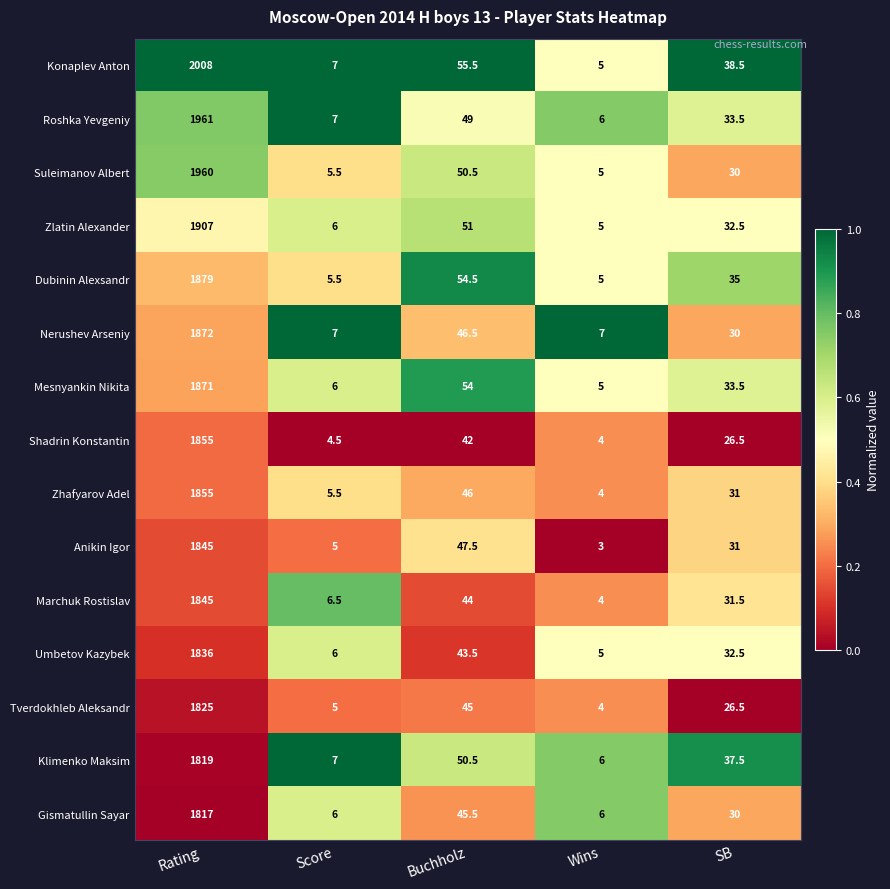

What is the minimum value shown in the chart?

3.0